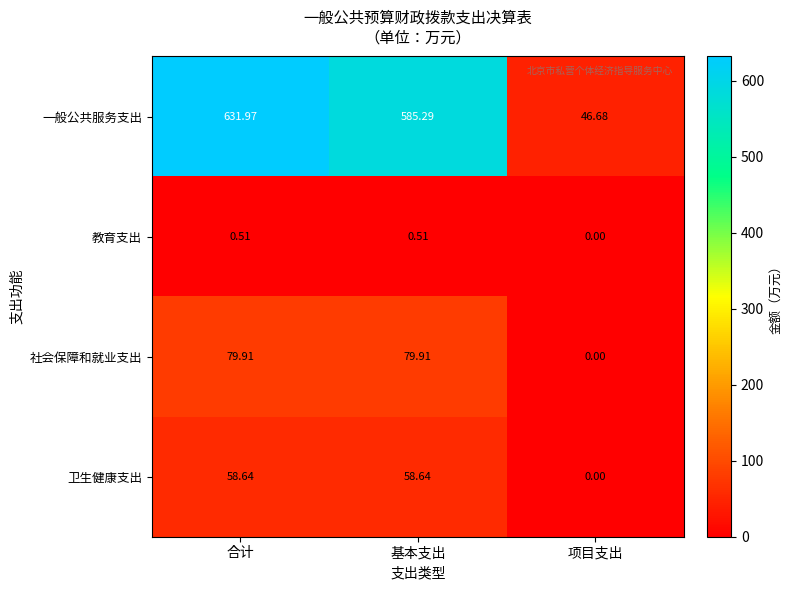

Which category has the lowest value in the 教育支出 series?

项目支出